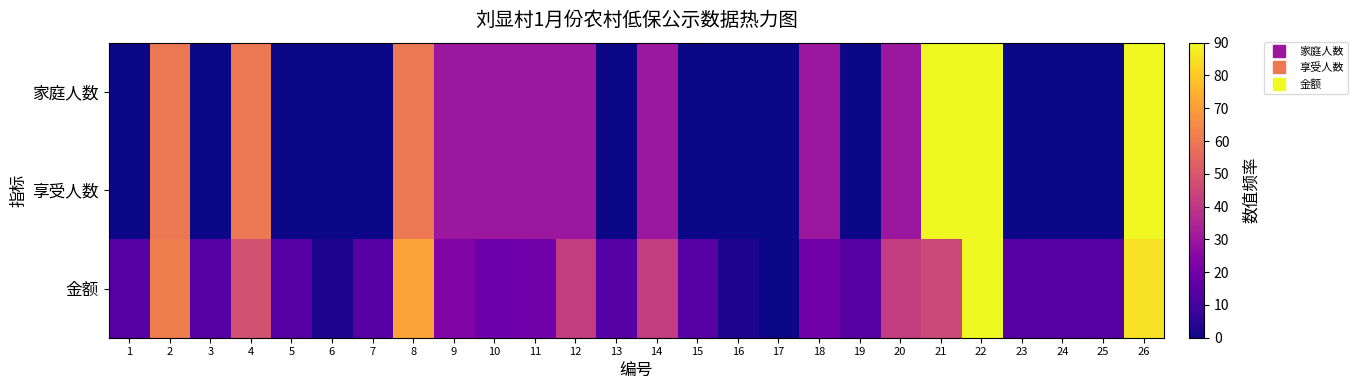

How many distinct data groups are displayed?

3